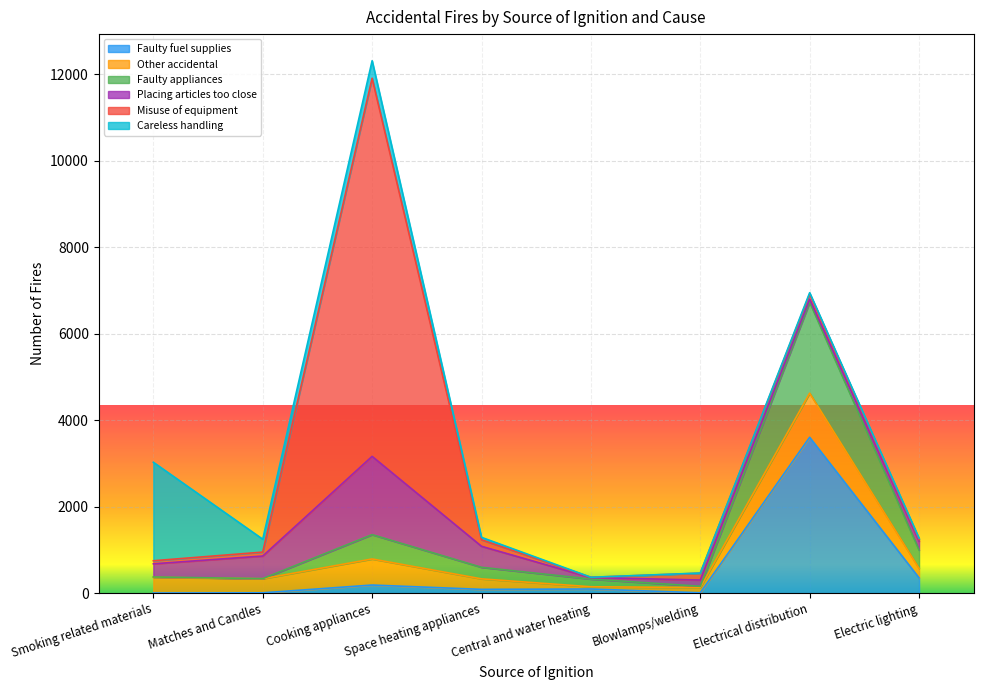

What is the difference between the highest and lowest values at Cooking appliances?

8559